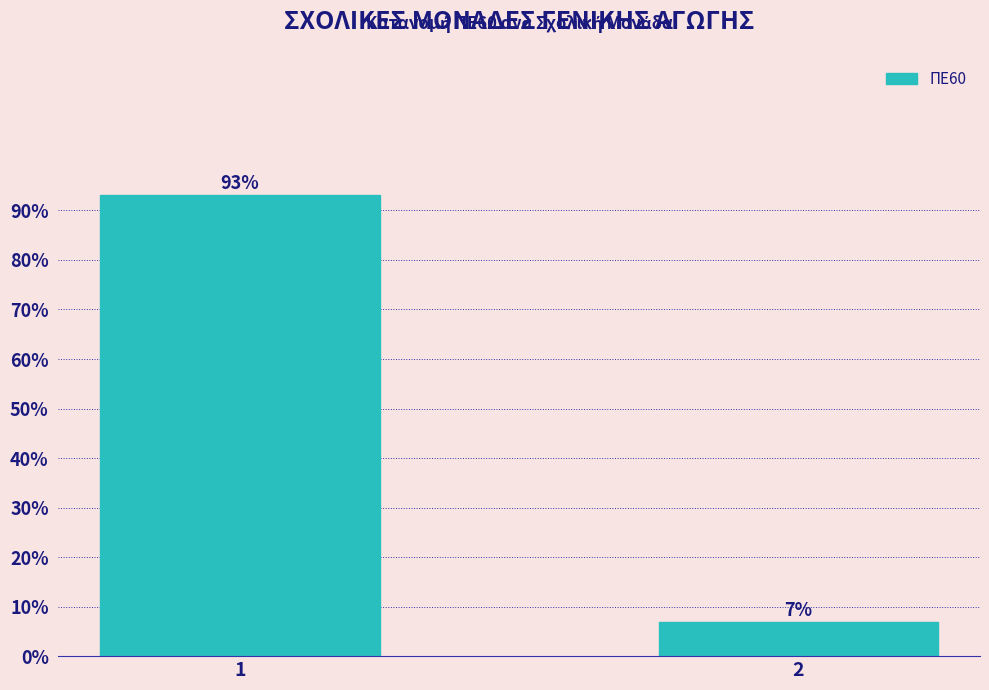

List the labels in order of value, largest first.

1, 2